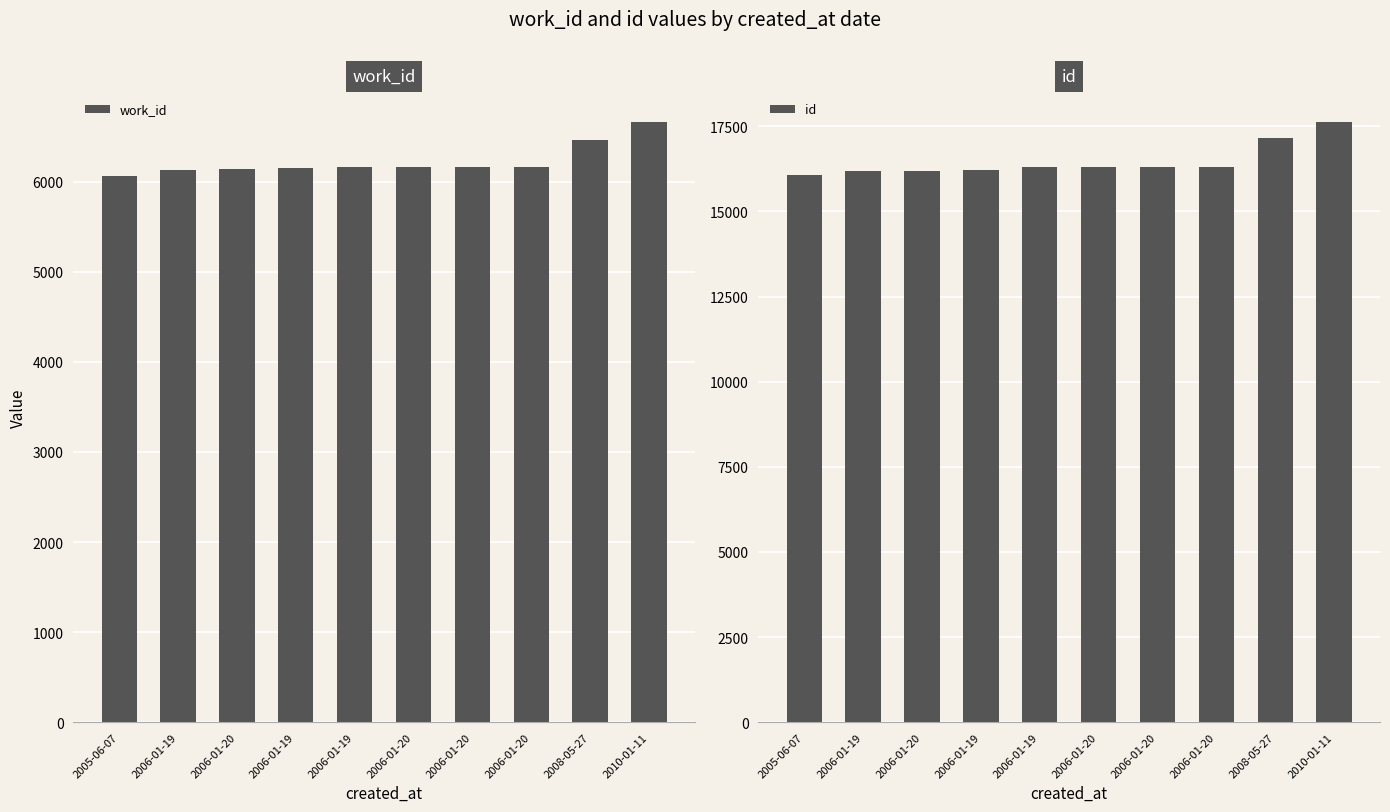

What is the minimum value for id?

16062